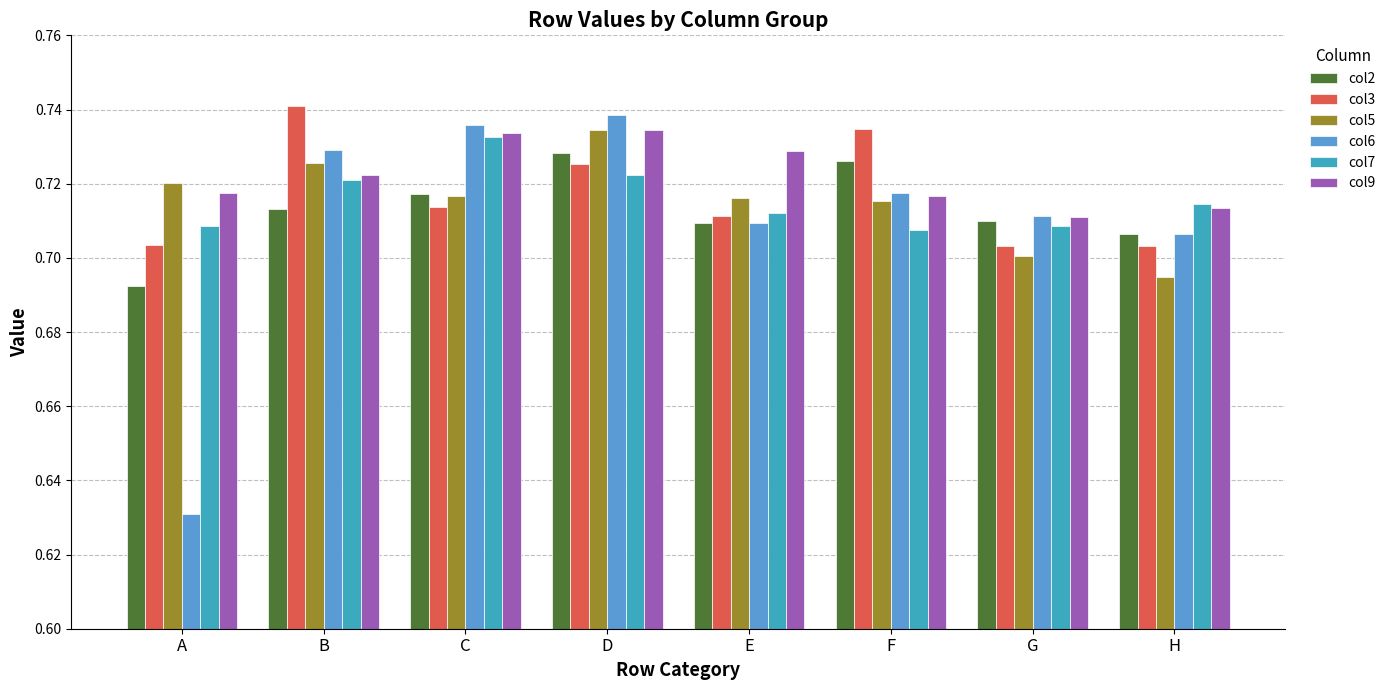

What are all the series names shown in the legend?

col2, col3, col5, col6, col7, col9